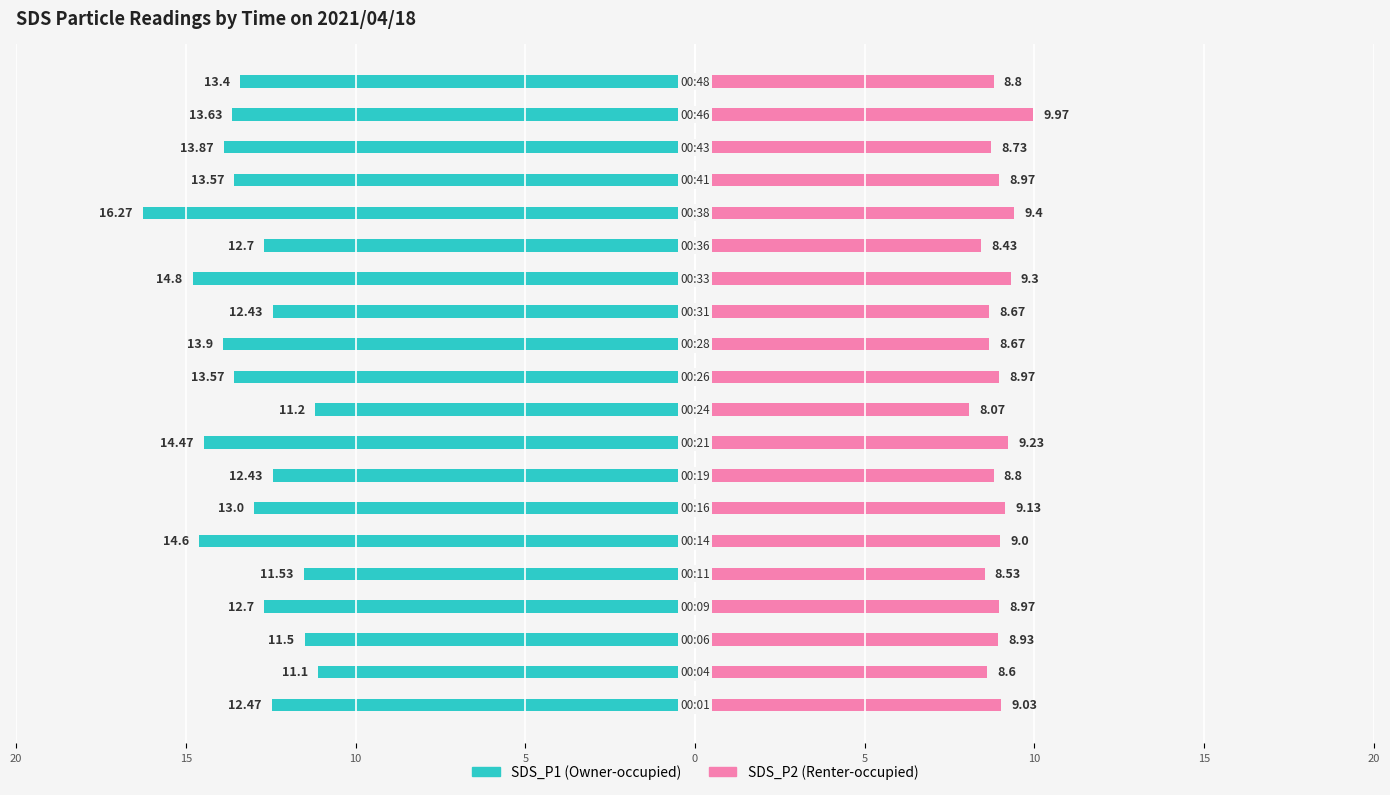

Reading left to right, list all the values displayed in this chart.

SDS_P1: -12.5	-11.1	-11.5	-12.7	-11.5	-14.6	-13.0	-12.4	-14.5	-11.2	-13.6	-13.9	-12.4	-14.8	-12.7	-16.3	-13.6	-13.9	-13.6	-13.4
SDS_P2: 9.0	8.6	8.9	9.0	8.5	9.0	9.1	8.8	9.2	8.1	9.0	8.7	8.7	9.3	8.4	9.4	9.0	8.7	10.0	8.8